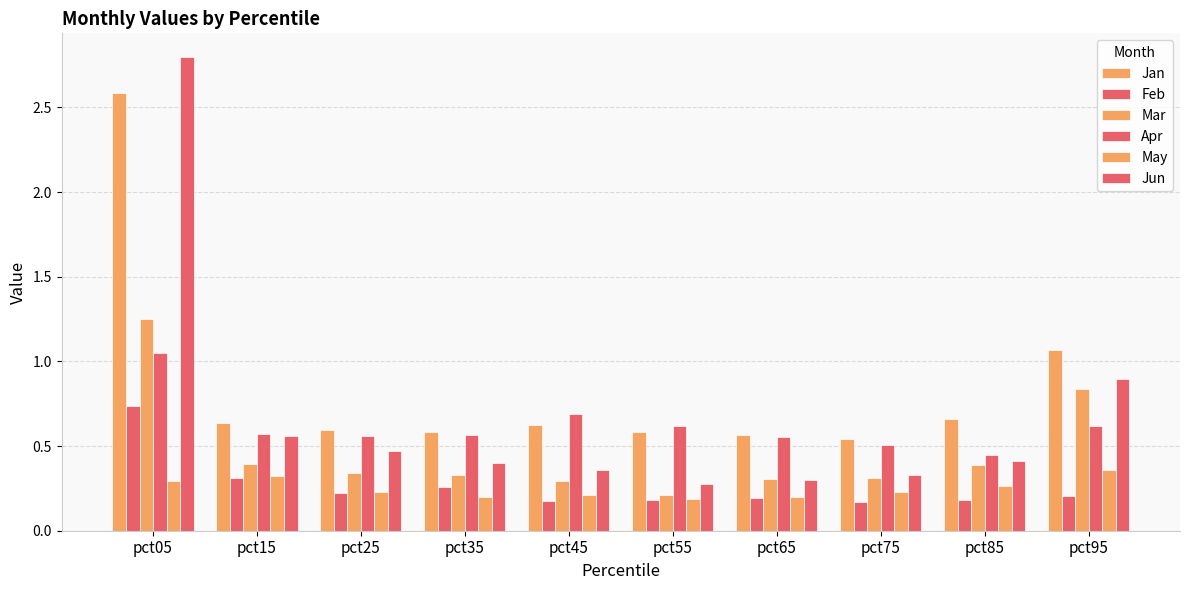

Reading left to right, extract all data points from this chart.

Jan: 2.6	0.6	0.6	0.6	0.6	0.6	0.6	0.5	0.7	1.1
Feb: 0.7	0.3	0.2	0.3	0.2	0.2	0.2	0.2	0.2	0.2
Mar: 1.3	0.4	0.3	0.3	0.3	0.2	0.3	0.3	0.4	0.8
Apr: 1.1	0.6	0.6	0.6	0.7	0.6	0.6	0.5	0.4	0.6
May: 0.3	0.3	0.2	0.2	0.2	0.2	0.2	0.2	0.3	0.4
Jun: 2.8	0.6	0.5	0.4	0.4	0.3	0.3	0.3	0.4	0.9